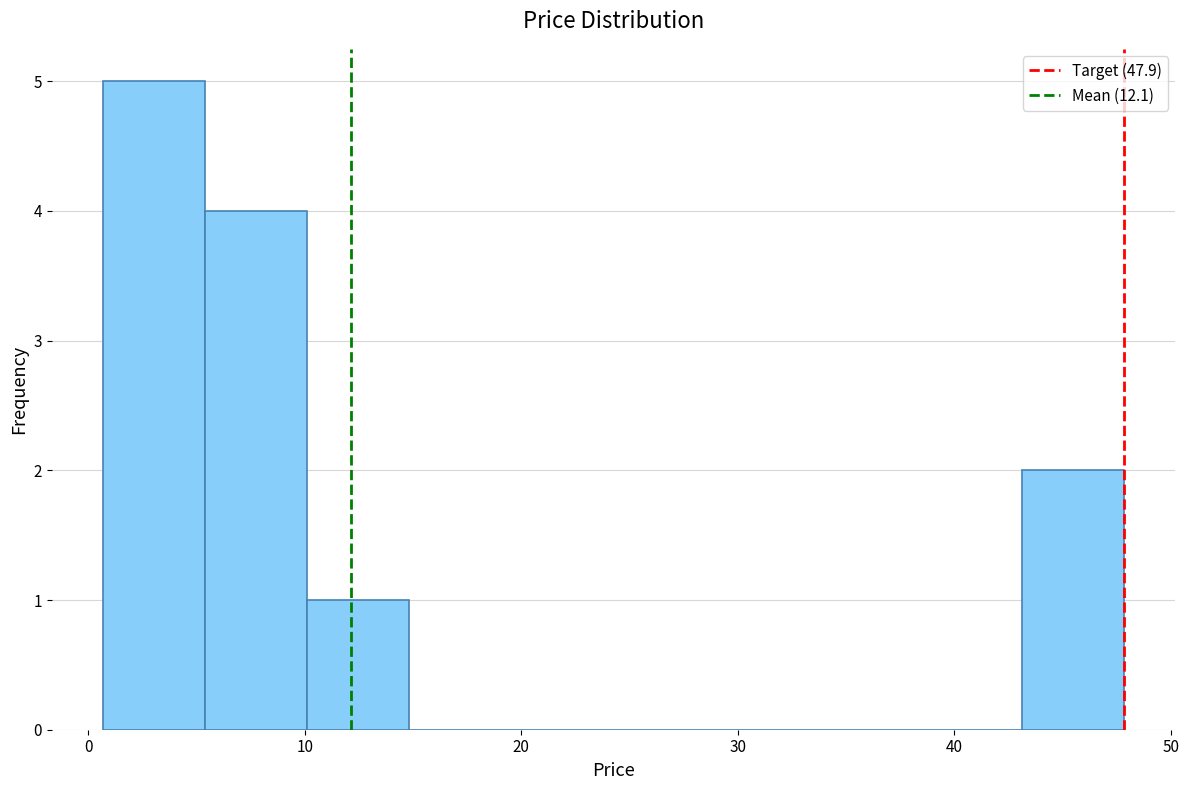

Reading left to right, transcribe this chart: for each bar, give the range it covers on the x-axis and its height. Neither the bar edges nor the heights are printed on the chart, so give them approximately, as read against the axes.

1 to 5: 5
5 to 10: 4
10 to 15: 1
15 to 20: 0
20 to 24: 0
24 to 29: 0
29 to 34: 0
34 to 38: 0
38 to 43: 0
43 to 48: 2